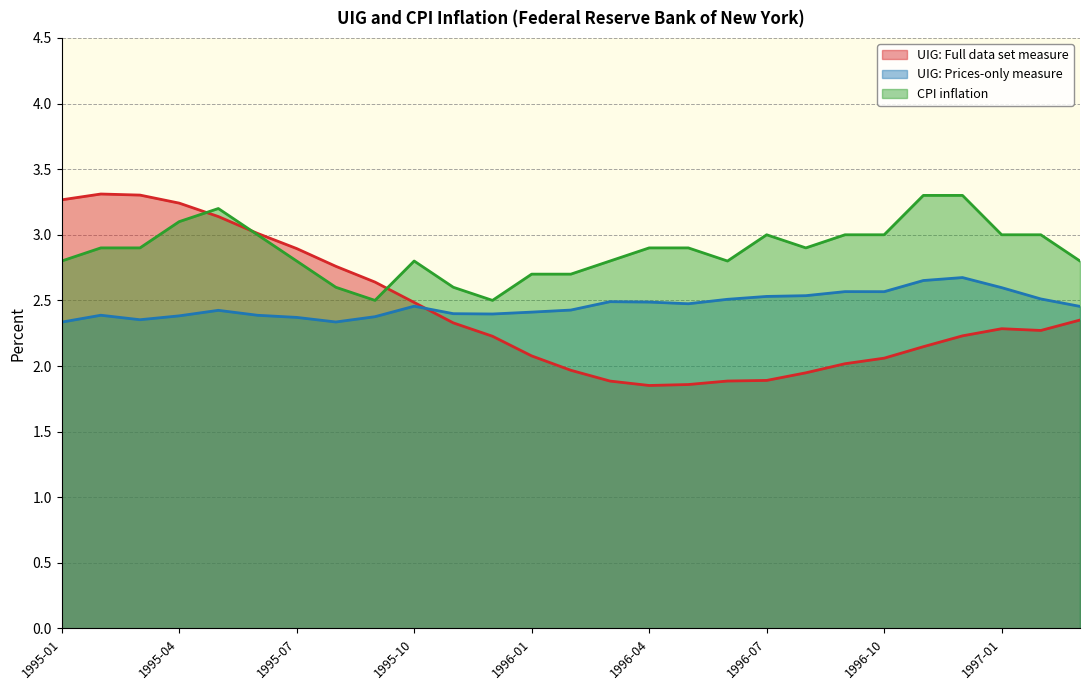

What is the highest value of the CPI inflation series?

3.3